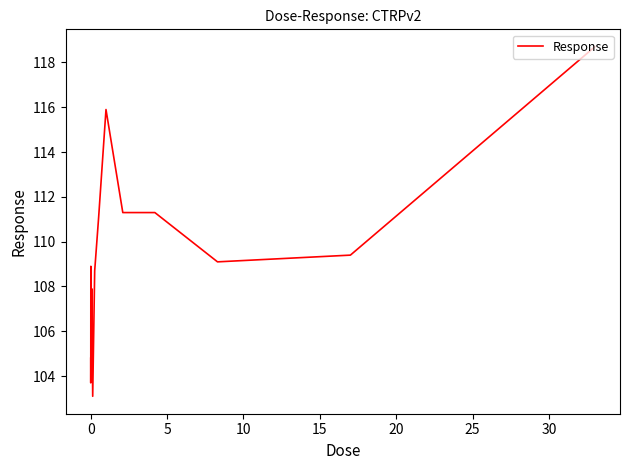

What is the difference between the maximum and minimum values?

15.6